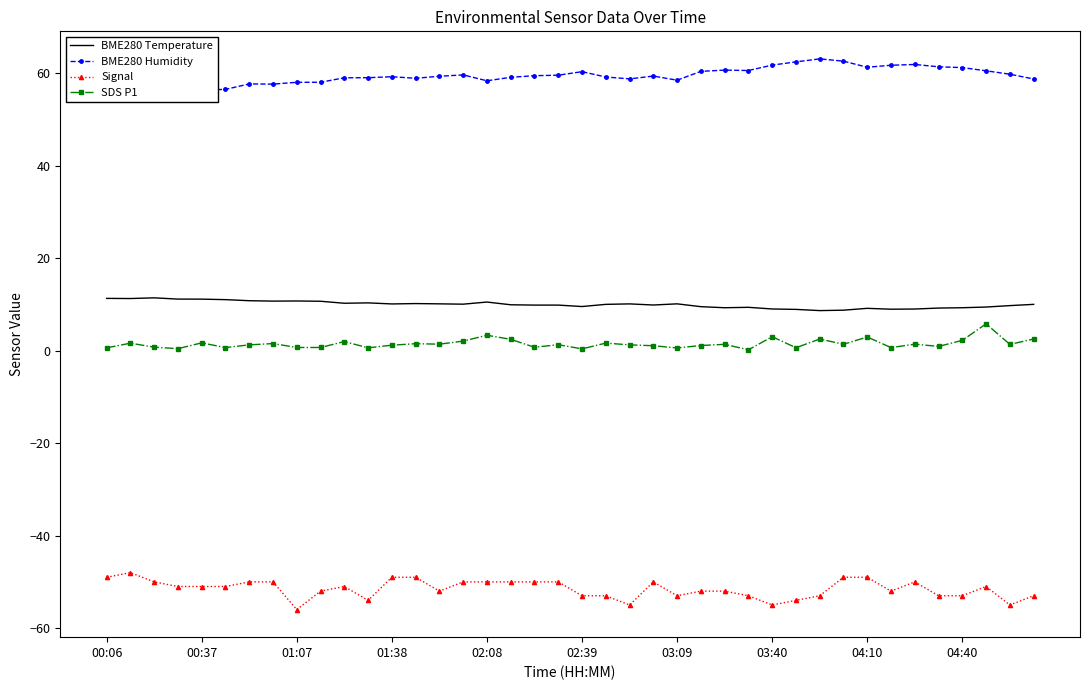

True or false: Signal and SDS P1 intersect in this chart.

False